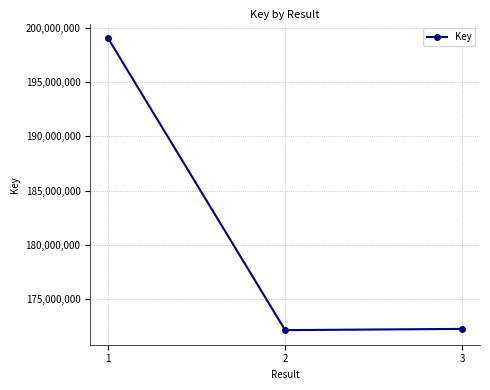

Approximately how many times larger is the value at 1 compared to 3?

1.2